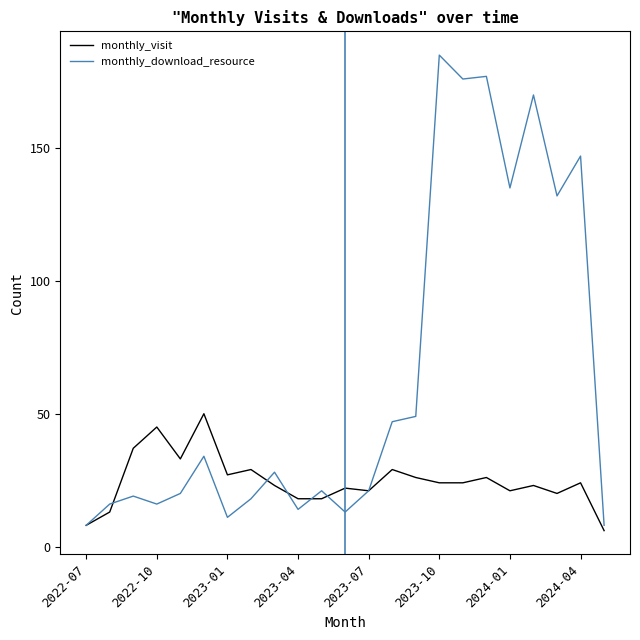

What is the sum of all monthly_download_resource values?

1465